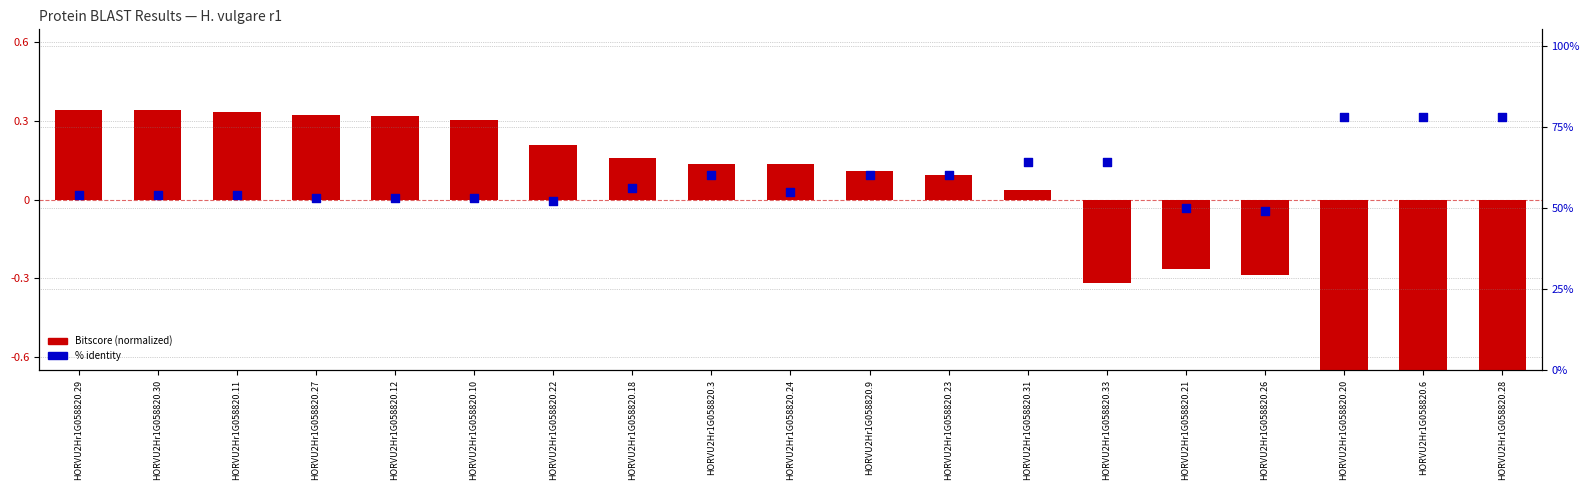

What are all the series names shown in the legend?

Bitscore (normalized), % identity